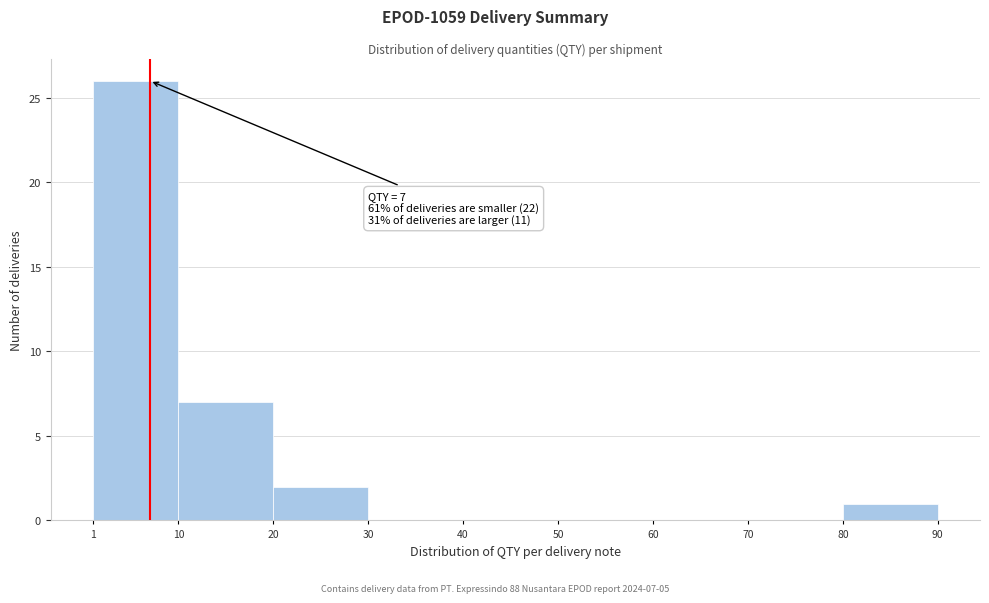

Which range on the x-axis has the tallest bar?

1 to 10